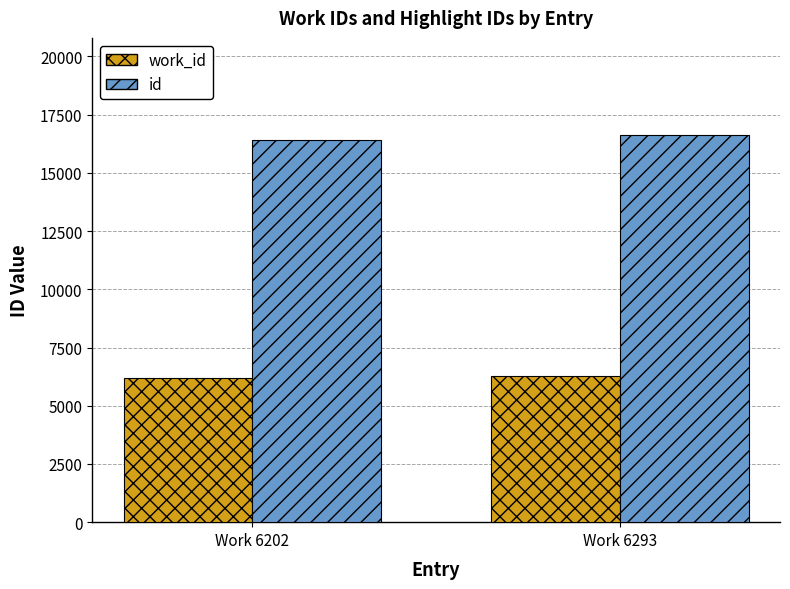

What is the smallest value displayed?

6202